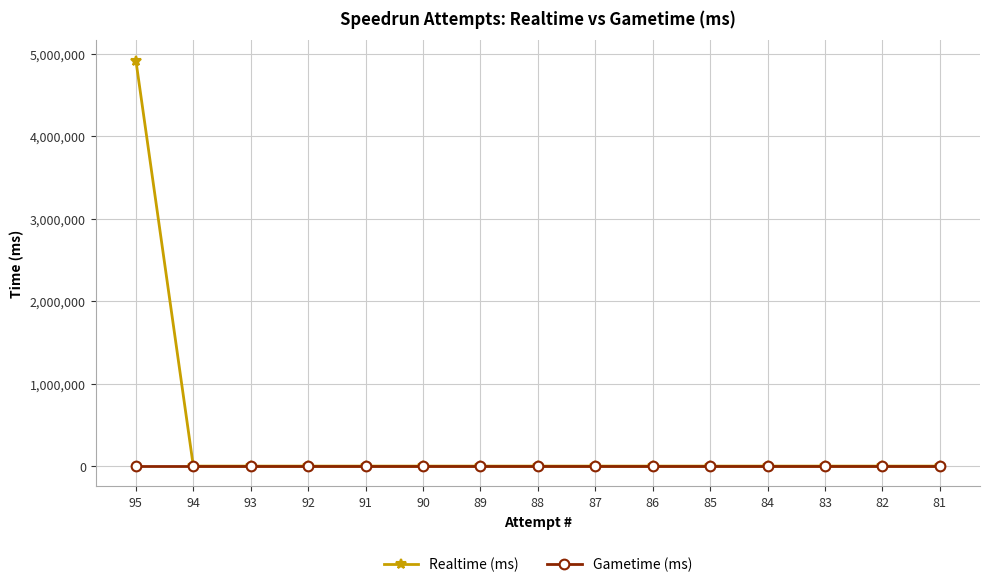

At which category is the sum across all series the highest?

95